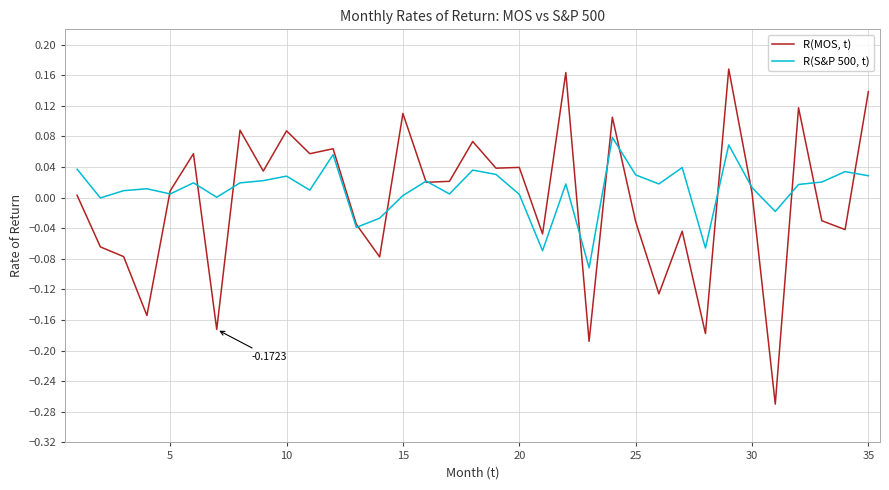

Rank the series by their maximum value, from highest to lowest.

R(MOS, t), R(S&P 500, t)